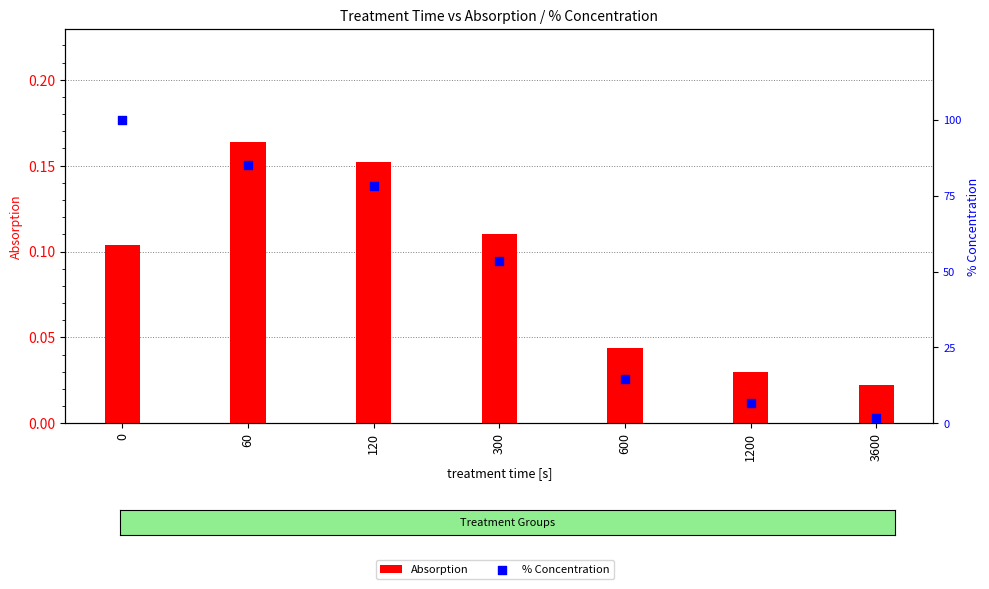

Which series has the widest spread of Y values?

% Concentration